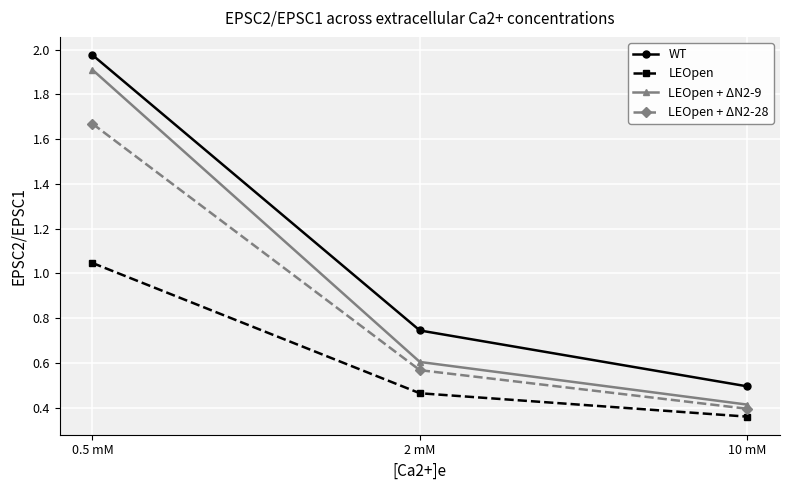

What is the sum of all LEOpen + ΔN2-28 values?

2.6